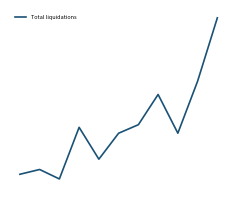

Reading left to right, list all the values displayed in this chart.

0=22620	1=22939	2=22309	3=25748	4=23626	5=25356	6=25923	7=27938	8=25358	9=28823	10=33046